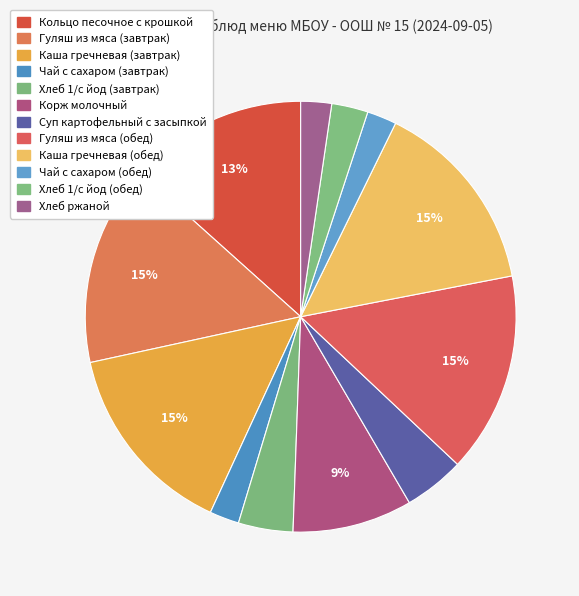

The Чай с сахаром (обед) slice represents 15% of the pie. True or false?

False